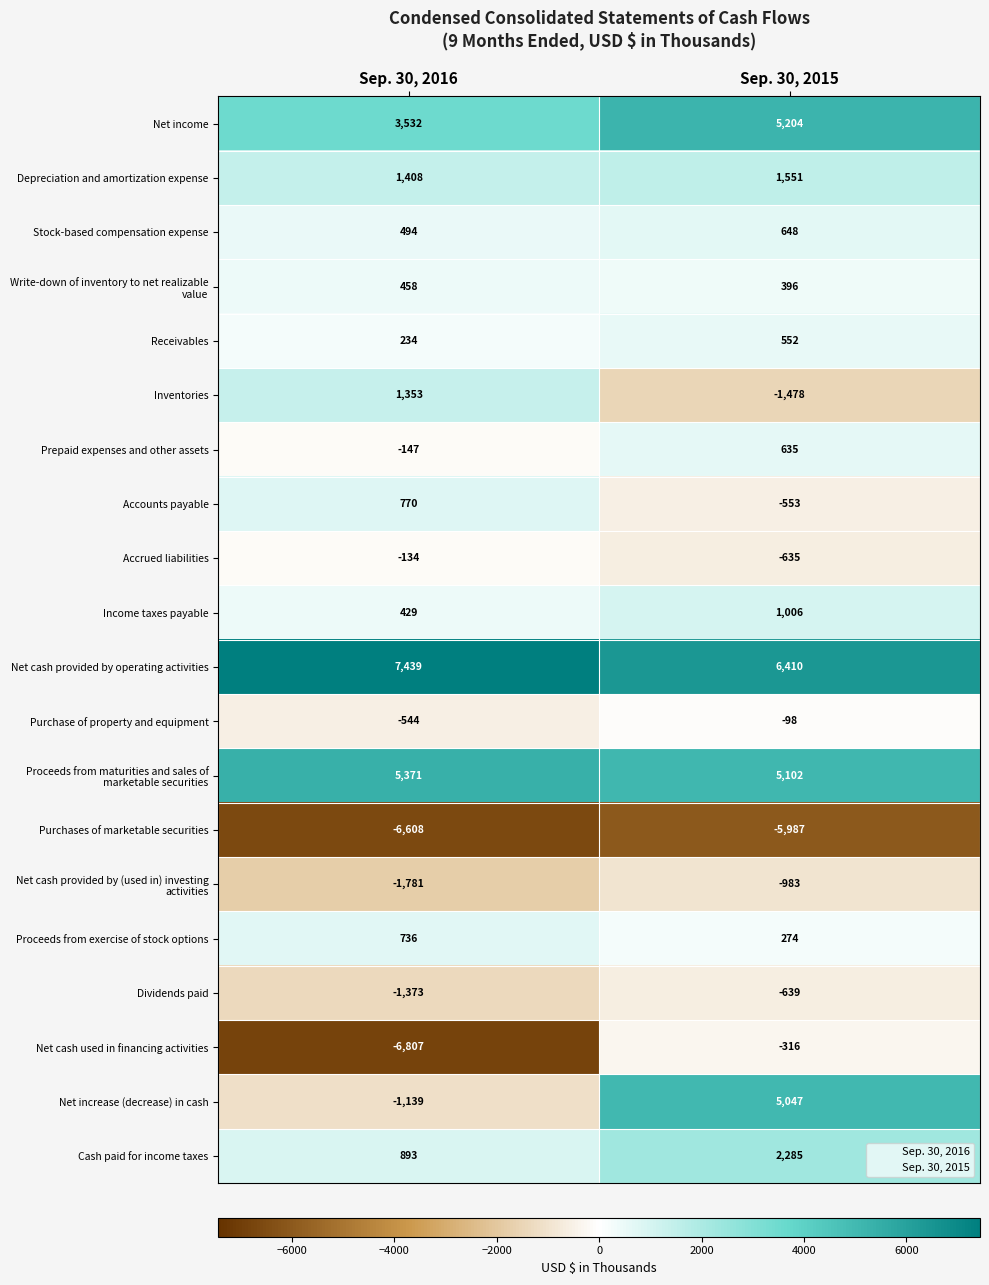

What is the sum of all Accrued liabilities values?

-769